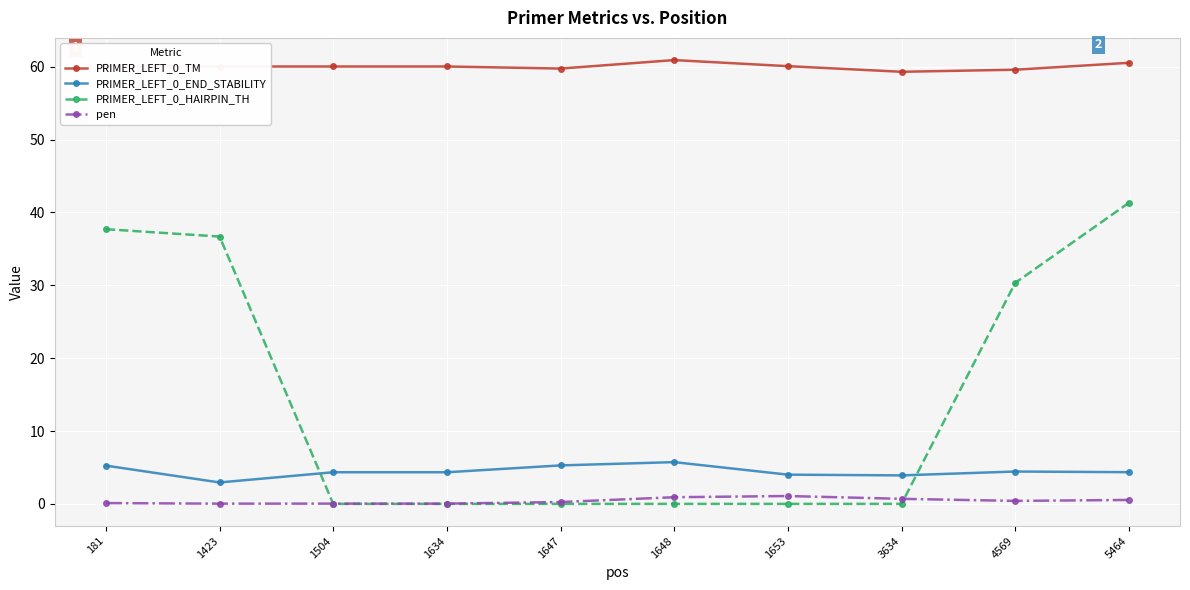

What is the maximum value for PRIMER_LEFT_0_HAIRPIN_TH?

41.3